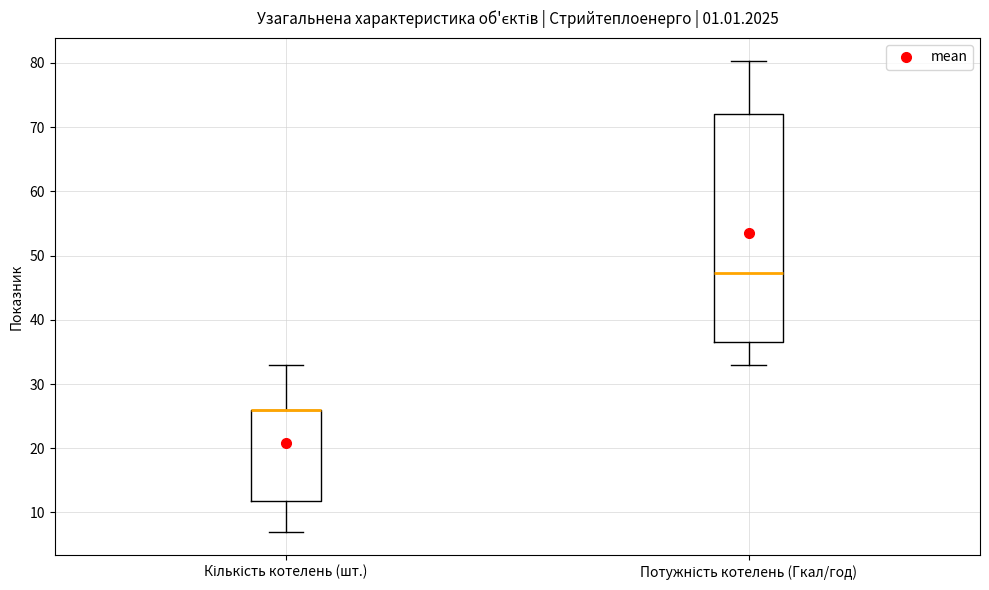

Reading left to right, transcribe this box plot: for each box, give where its median line is, the range the box spans, and where its two whiskers end, as read against the y-axis. The values are not printed on the chart, so give them approximately, as read against the axis.

Кількість котелень (шт.): median 26 (drawn on the box's upper edge), box 12 to 26, whiskers 7 to 33
Потужність котелень (Гкал/год): median 47, box 37 to 72, whiskers 33 to 80